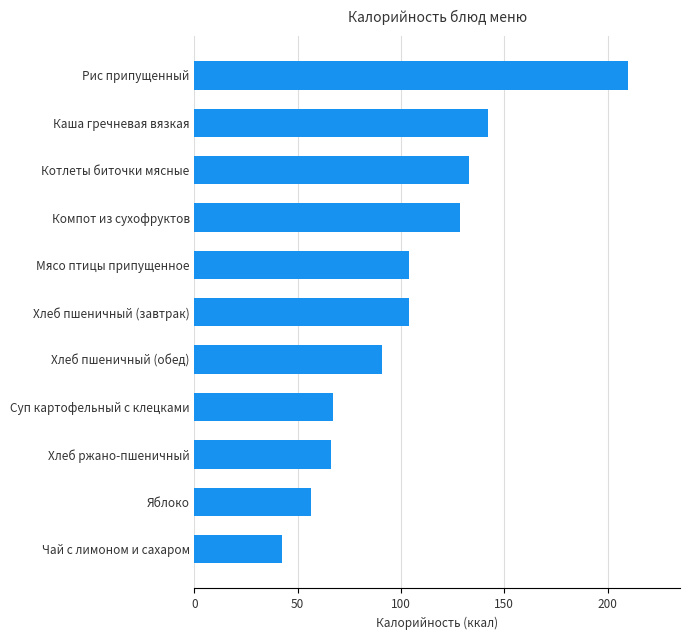

What is the sum of all values?

1144.2